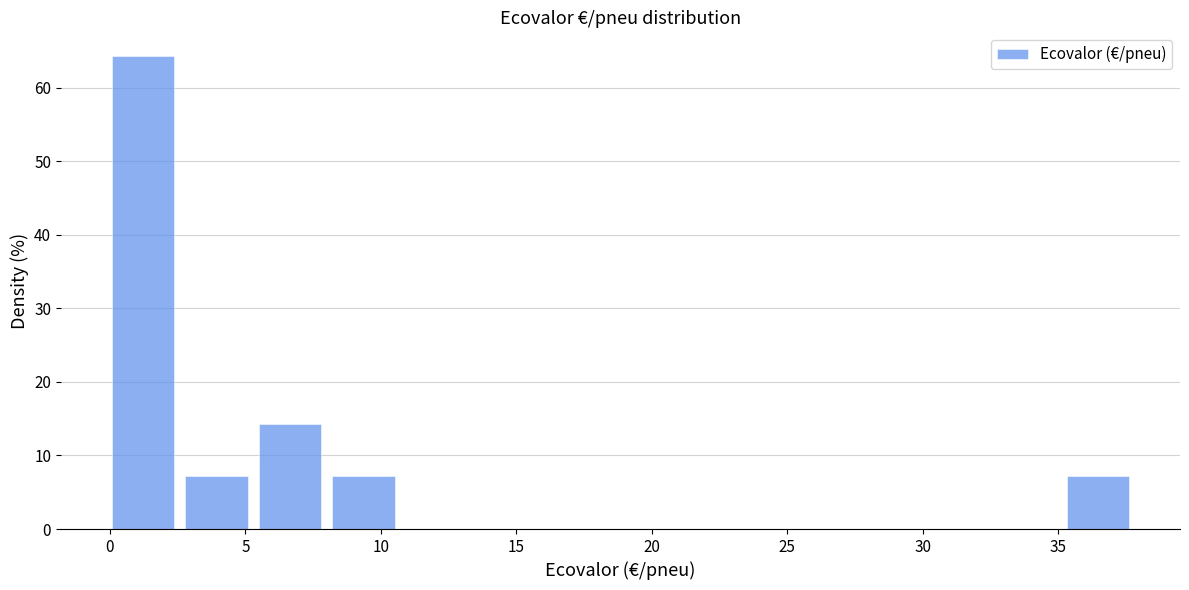

Reading left to right, list every bar in this chart as the range it spans on the x-axis followed by its height. Neither the bar edges nor the heights are printed on the chart, so give them approximately, as read against the axes.

0.0 to 3.0: 64
3.0 to 5.5: 7
5.5 to 8.0: 14
8.0 to 11.0: 7
11.0 to 13.5: 0
13.5 to 16.5: 0
16.5 to 19.0: 0
19.0 to 22.0: 0
22.0 to 24.5: 0
24.5 to 27.0: 0
27.0 to 30.0: 0
30.0 to 32.5: 0
32.5 to 35.5: 0
35.5 to 38.0: 7